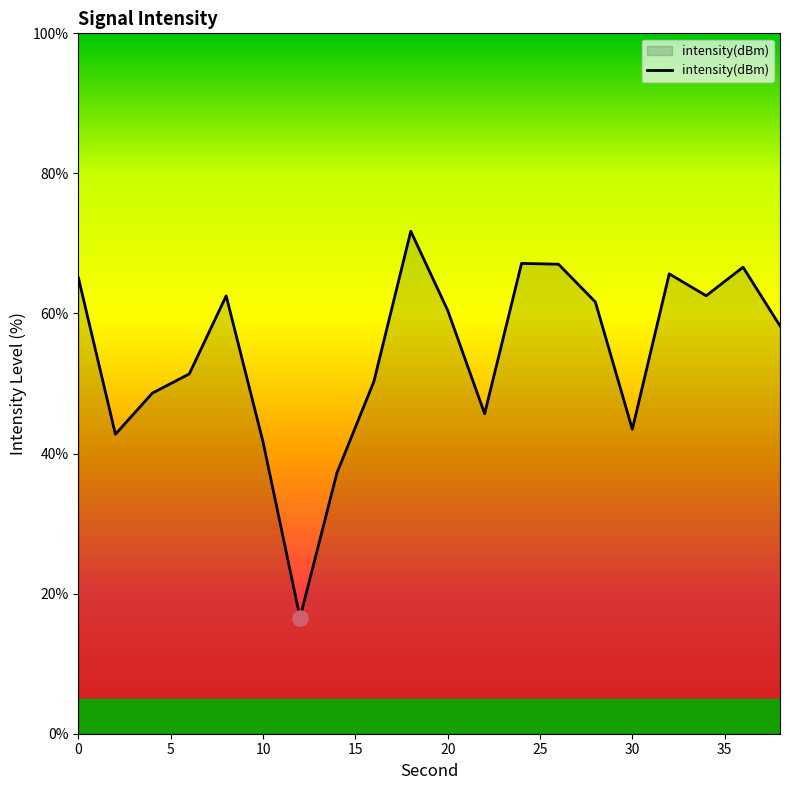

What is the minimum value shown in the chart?

16.6